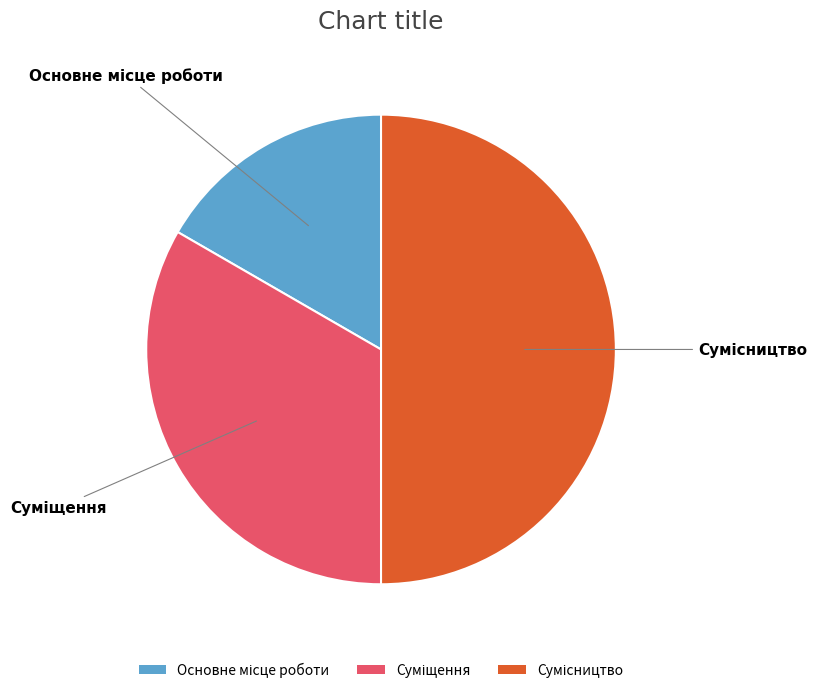

Count the number of slices in the pie.

3